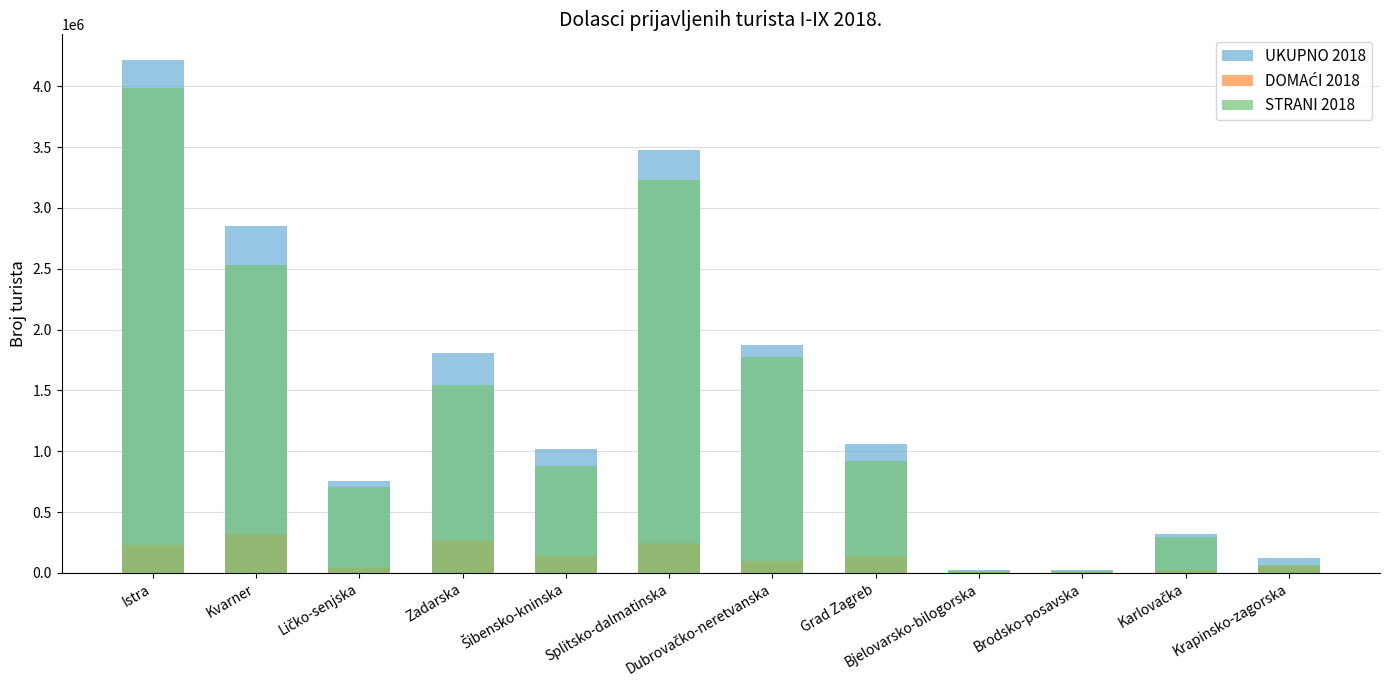

Count the number of data series in this chart.

3